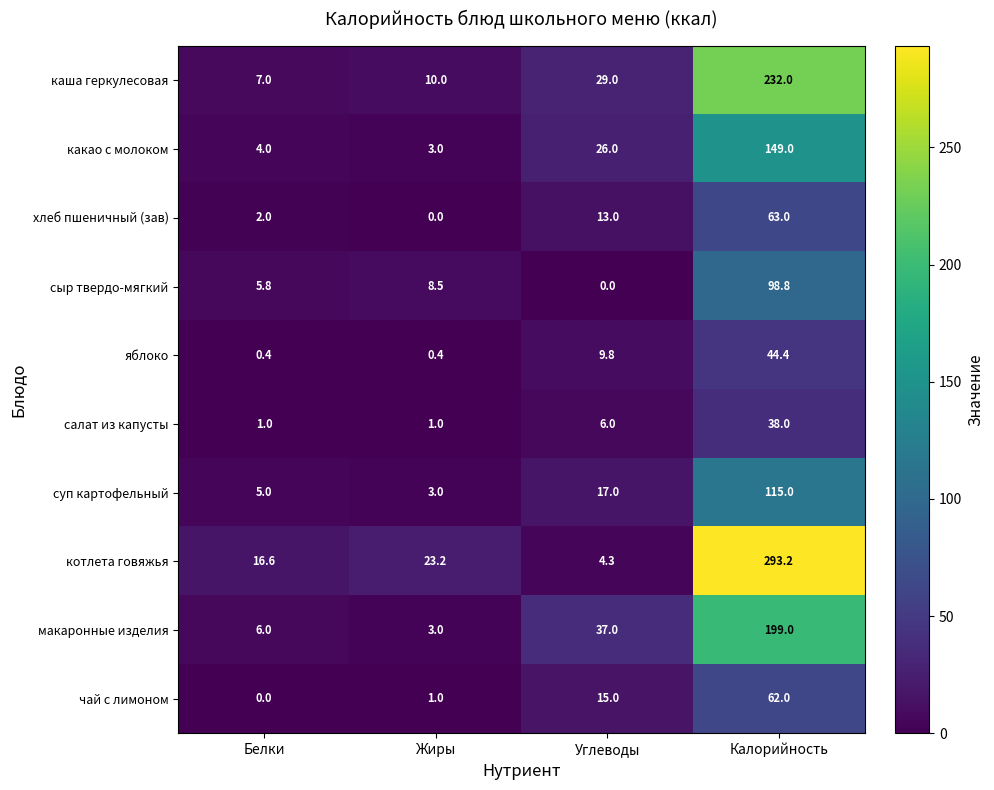

The value of какао с молоком at Углеводы is 26.0. True or false?

True